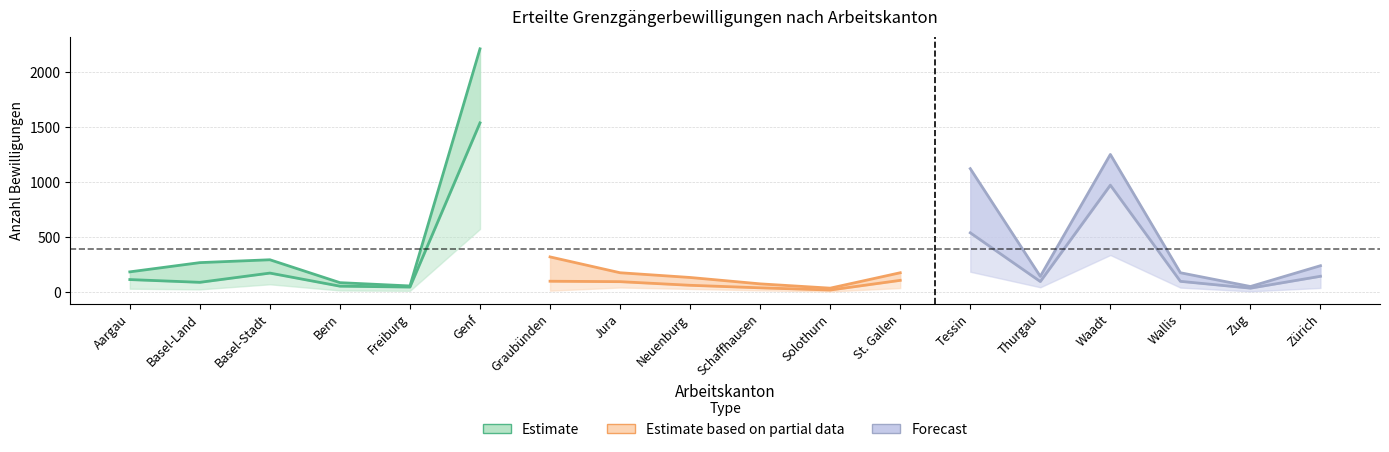

The value of Estimate based on partial data at Graubünden is 145. True or false?

False